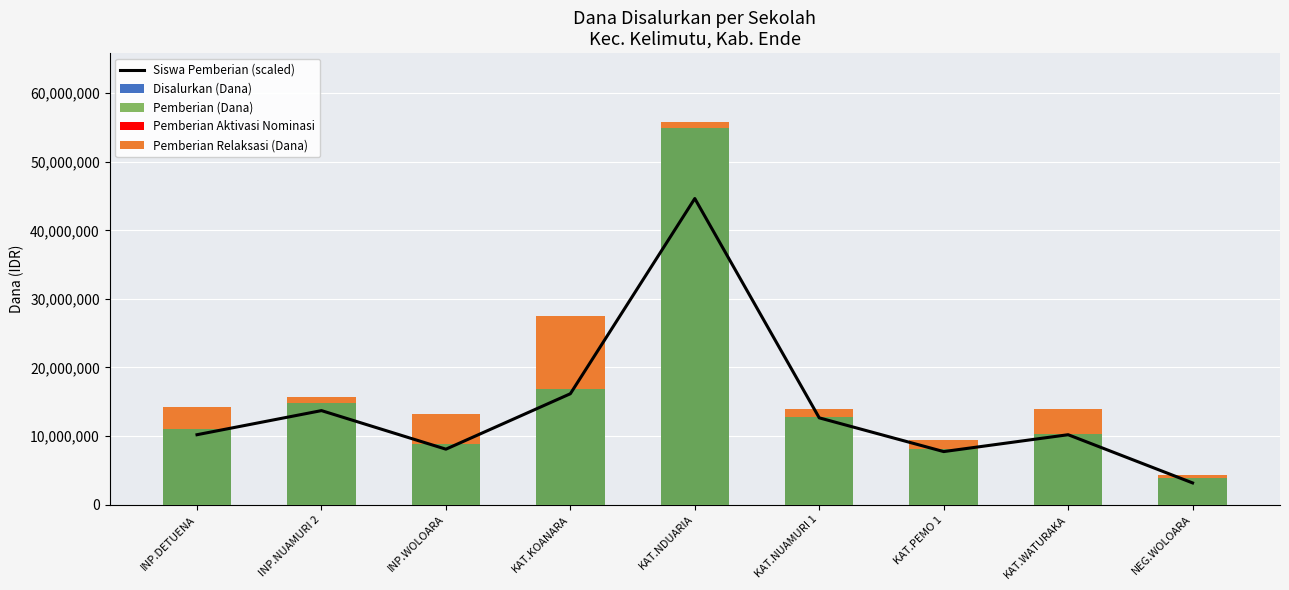

How many groups of bars are there?

9